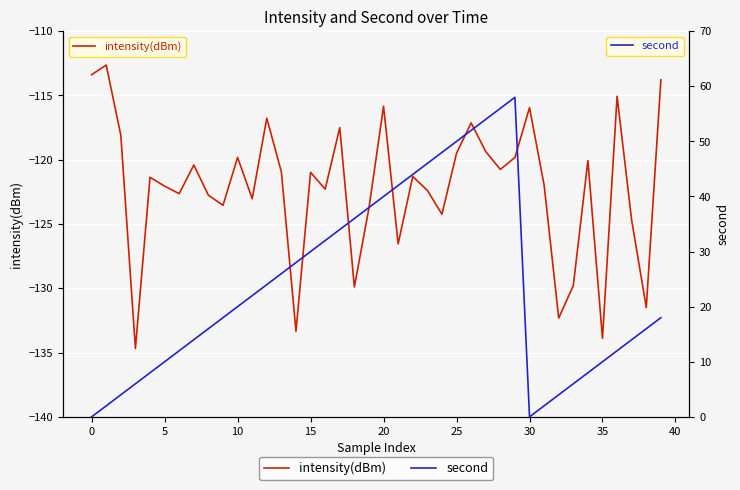

What is the difference between the second highest and minimum values in the second series?

56.0